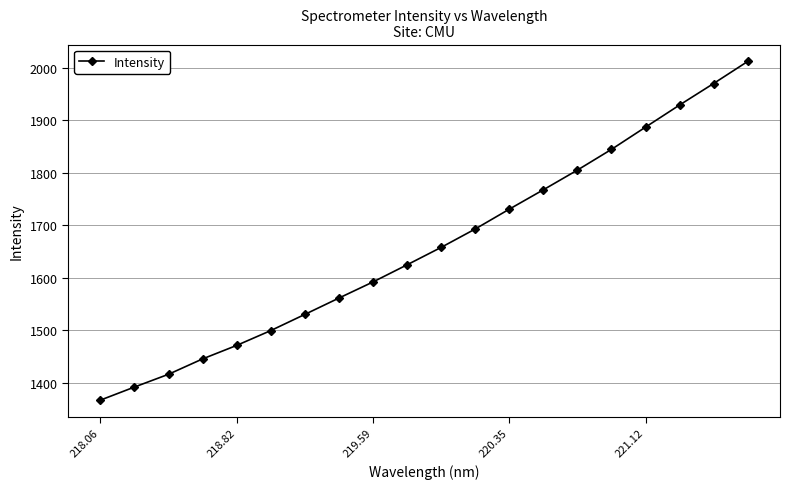

What is the smallest value displayed?

1367.2